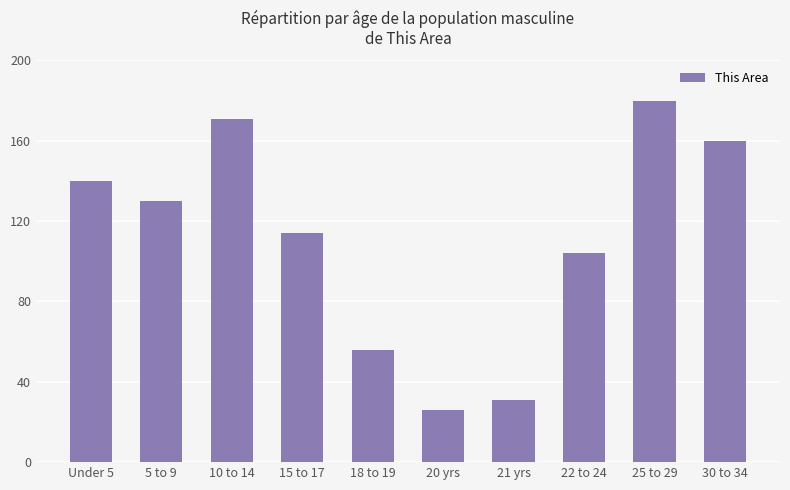

What is the smallest value displayed?

26